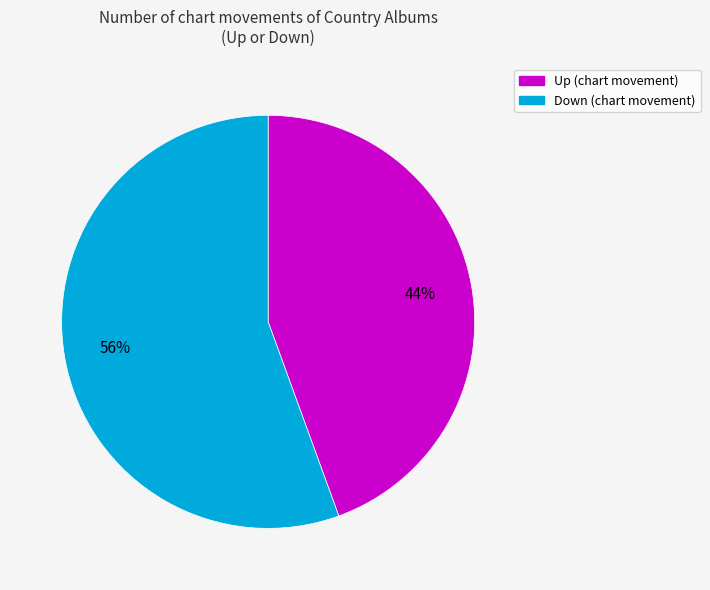

Is there a majority slice in this chart?

Yes